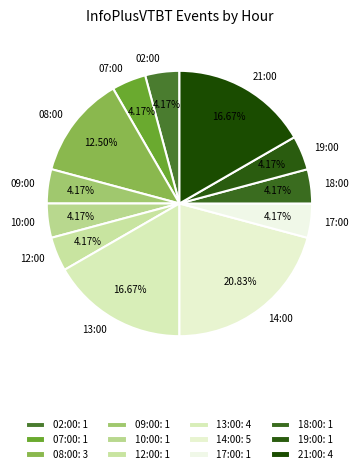

Is 07:00 the majority of the pie?

No